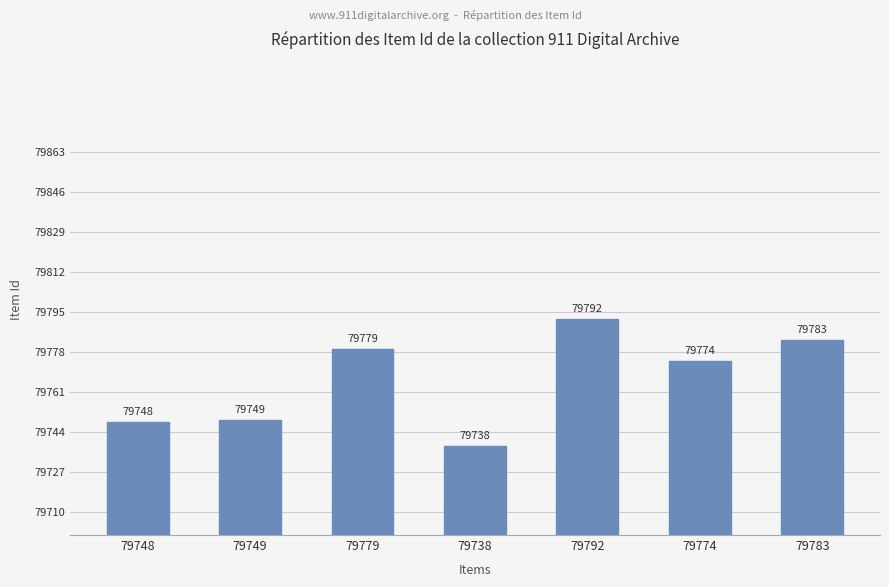

What is the label of the 7th bar from the right?

79748